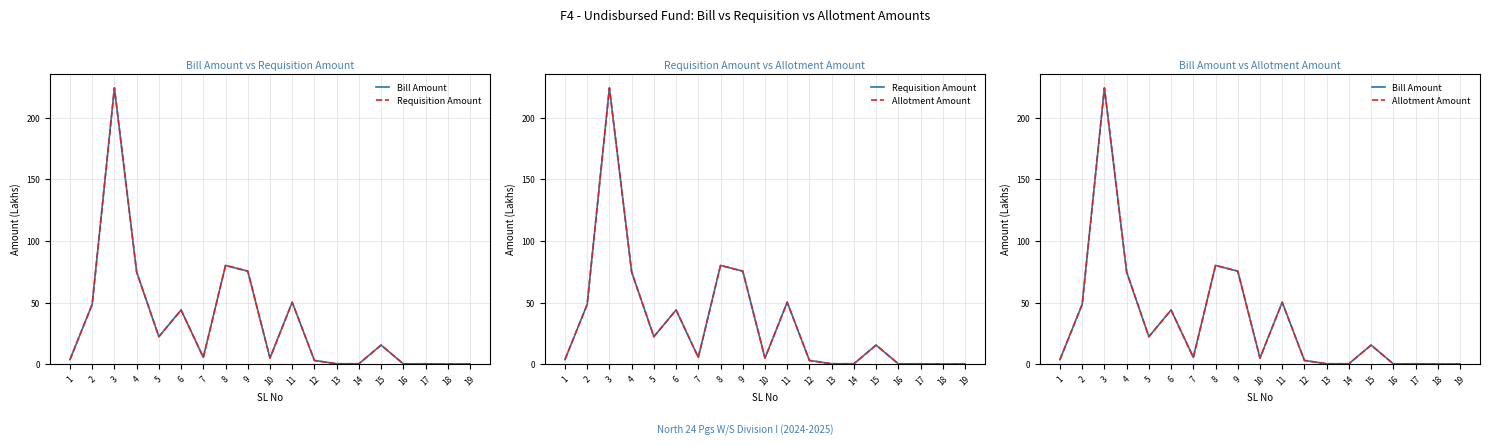

Reading left to right, extract all data points from this chart.

Bill Amount: 1=3.8	2=48.5	3=224.1	4=74.8	5=22.3	6=44.0	7=5.5	8=80.1	9=75.5	10=5.0	11=50.2	12=3.1	13=0.4	14=0.4	15=15.5	16=0.3	17=0.3	18=0.2	19=0.3
Requisition Amount: 1=3.8	2=48.5	3=224.1	4=74.8	5=22.3	6=44.0	7=5.5	8=80.1	9=75.5	10=5.0	11=50.2	12=3.1	13=0.4	14=0.4	15=15.5	16=0.3	17=0.3	18=0.2	19=0.3
Allotment Amount: 1=3.8	2=48.5	3=224.1	4=74.8	5=22.3	6=44.0	7=5.5	8=80.1	9=75.5	10=5.0	11=50.2	12=3.1	13=0.4	14=0.4	15=15.5	16=0.3	17=0.3	18=0.2	19=0.3